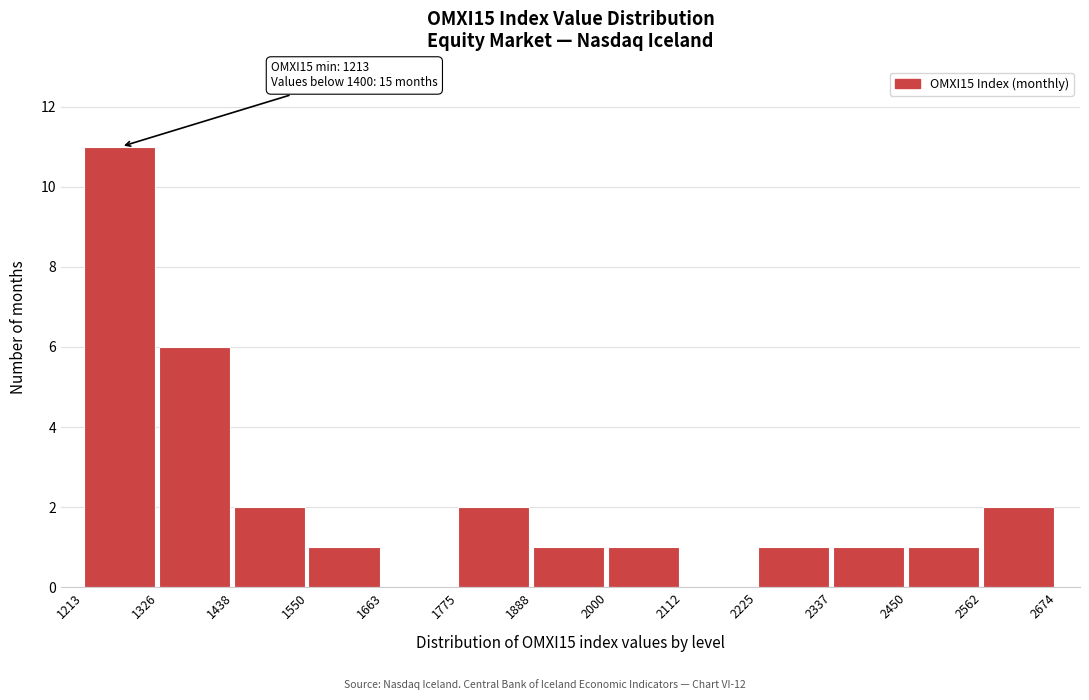

Over which range of the x-axis is the bar tallest?

1213 to 1326